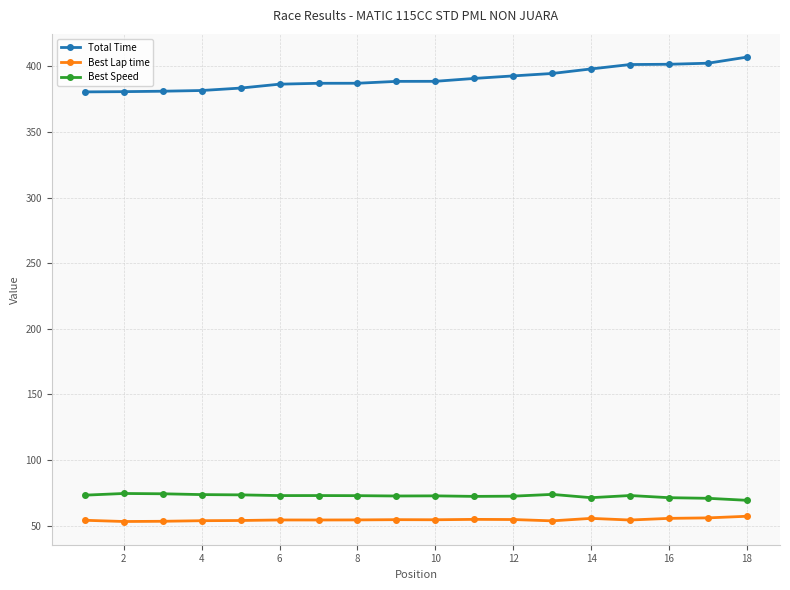

Which series has the largest range (max minus min)?

Total Time